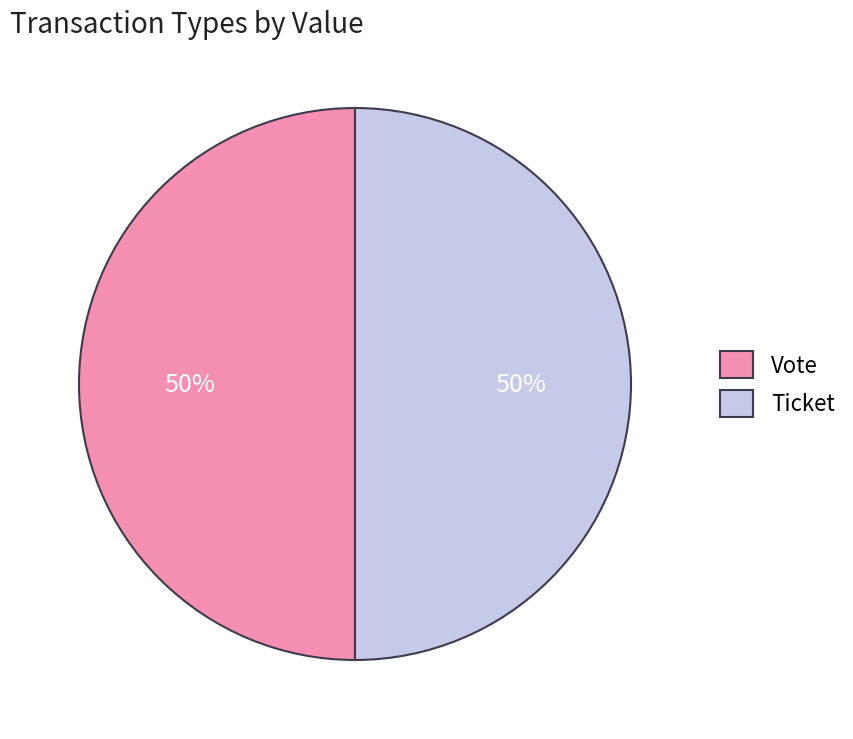

To the nearest percent, what is the average slice percentage?

50%